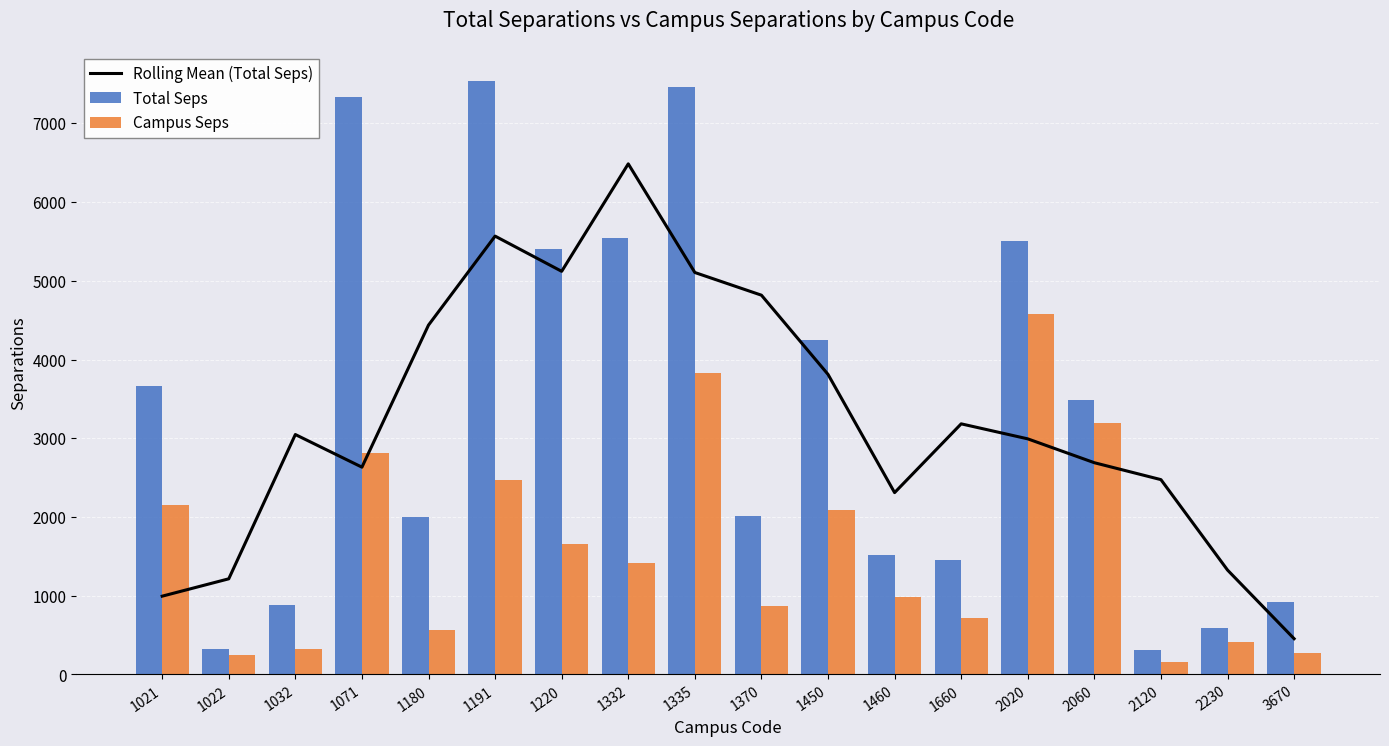

What is the difference between the Total Seps values at 1335 and 2060?

3974.6